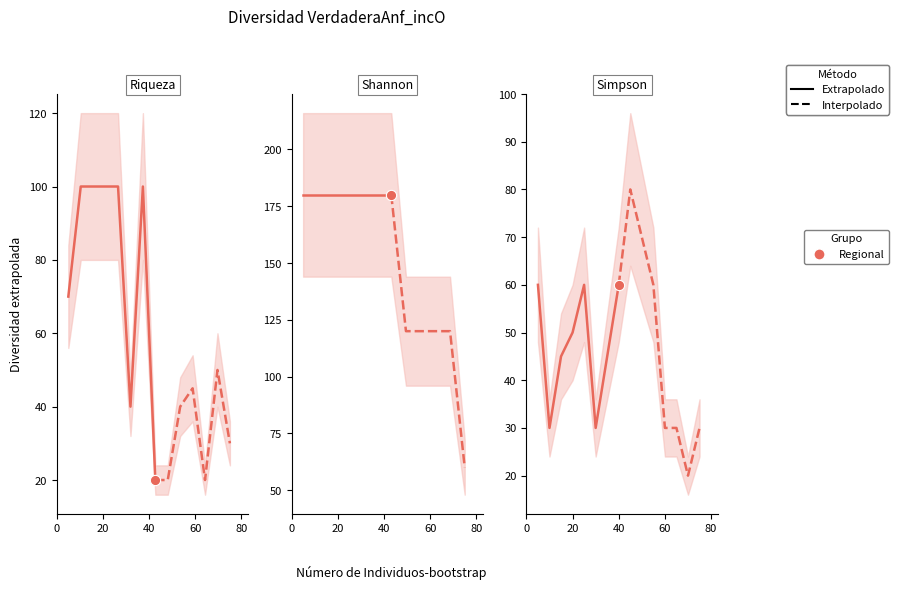

Which series has the widest spread of Y values?

Interpolado